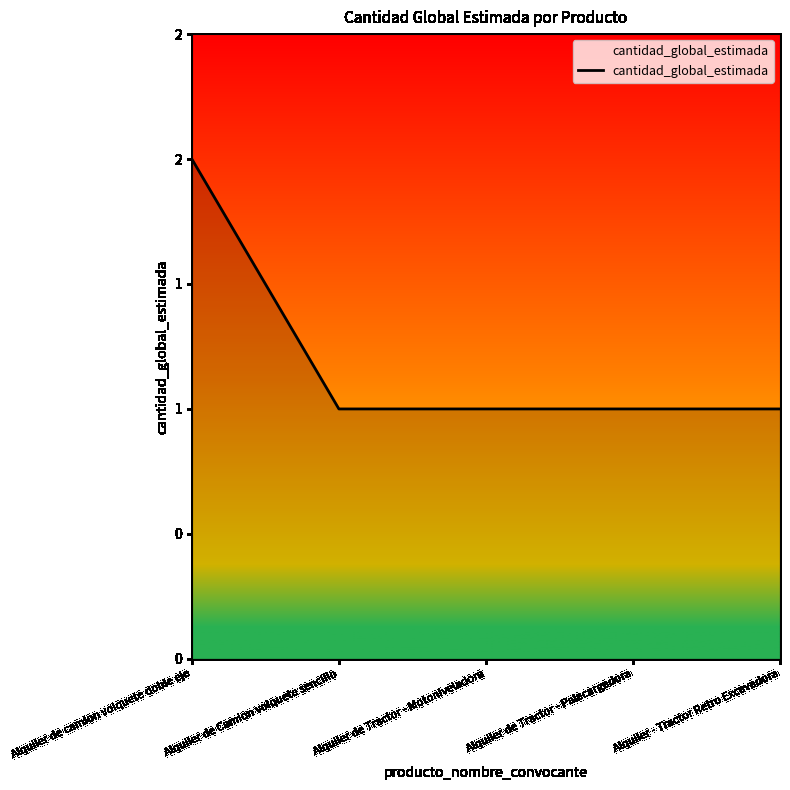

What position from the left is Alquiler de camion volquete doble eje?

1